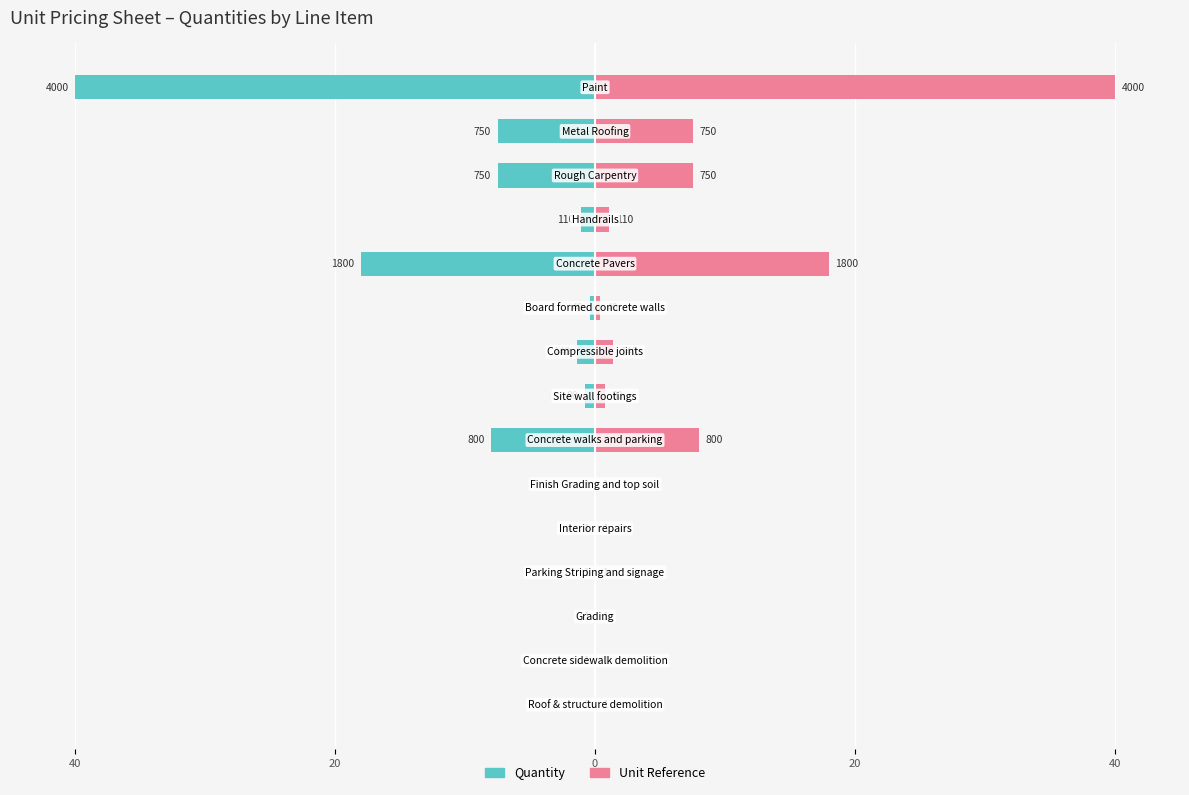

Rank the series at 12 from lowest to highest value.

Quantity, Unit Reference